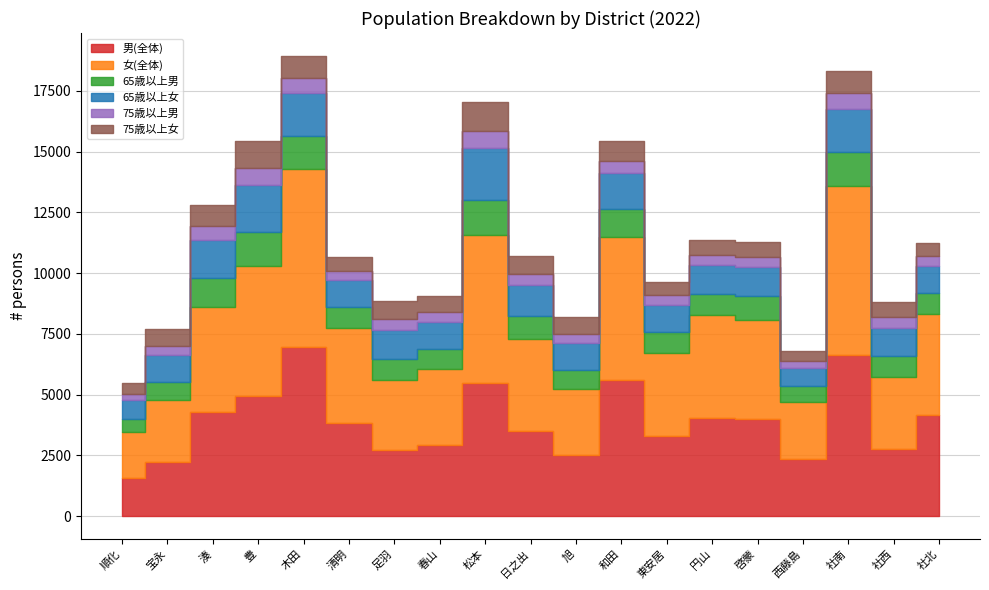

The 75歳以上男 series shows 415 at 春山. True or false?

True